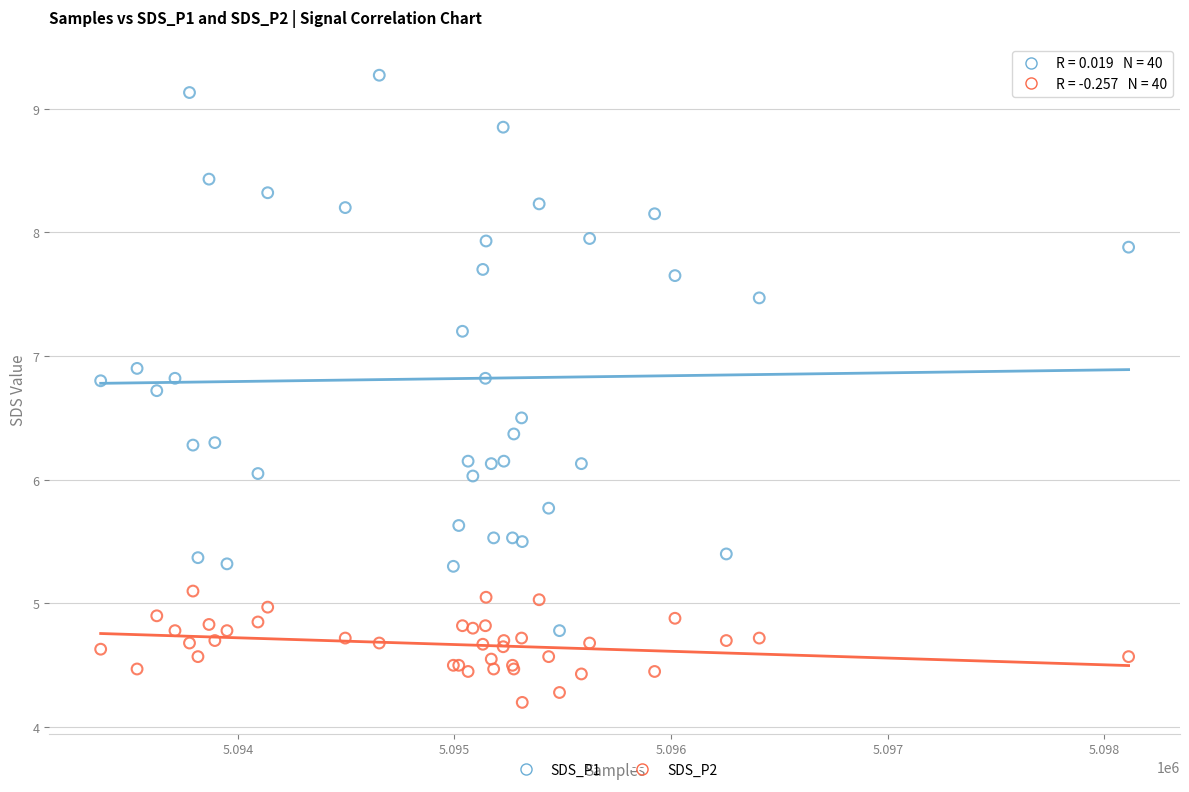

What is the X range (max minus min) for the scatter plot?

4745.0